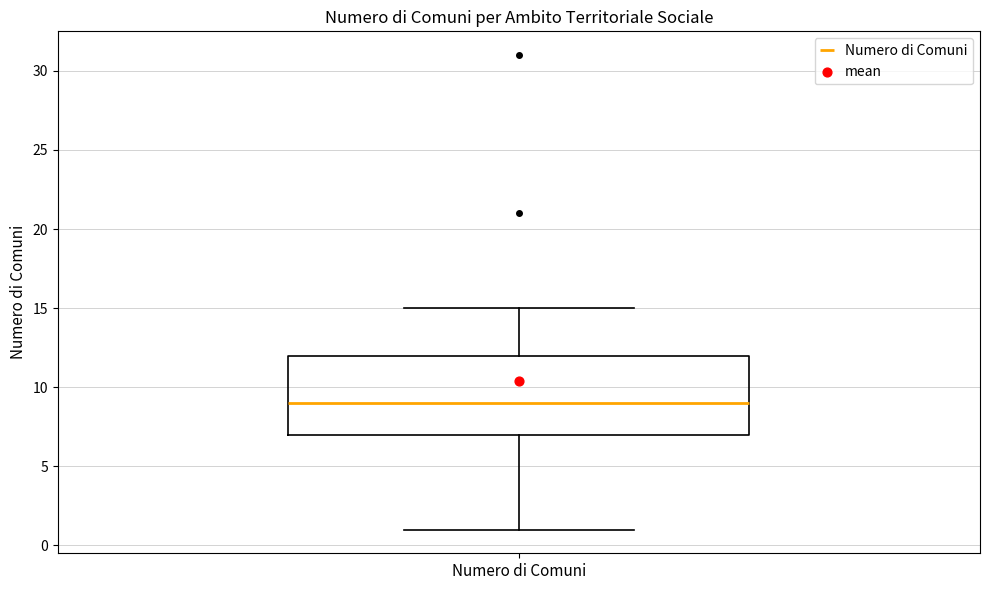

Transcribe this box plot: give where the median line is, the range the box spans, and where the two whiskers end, as read against the y-axis. The values are not printed on the chart, so give them approximately, as read against the axis.

median 9, box 7 to 12, whiskers 1 to 15